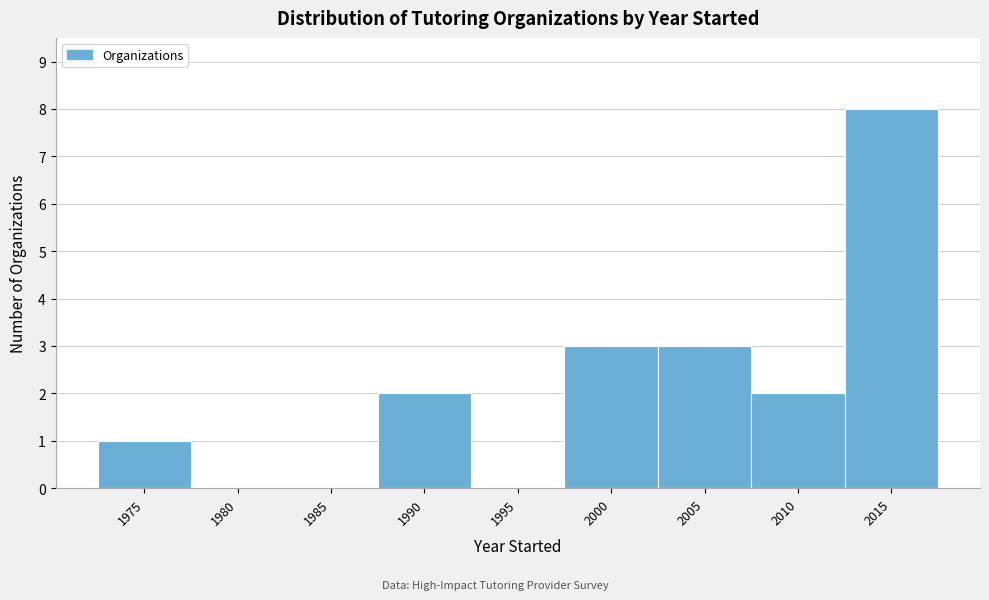

Reading right to left, list all the values displayed in this chart.

2015=8	2010=2	2005=3	2000=3	1995=0	1990=2	1985=0	1980=0	1975=1